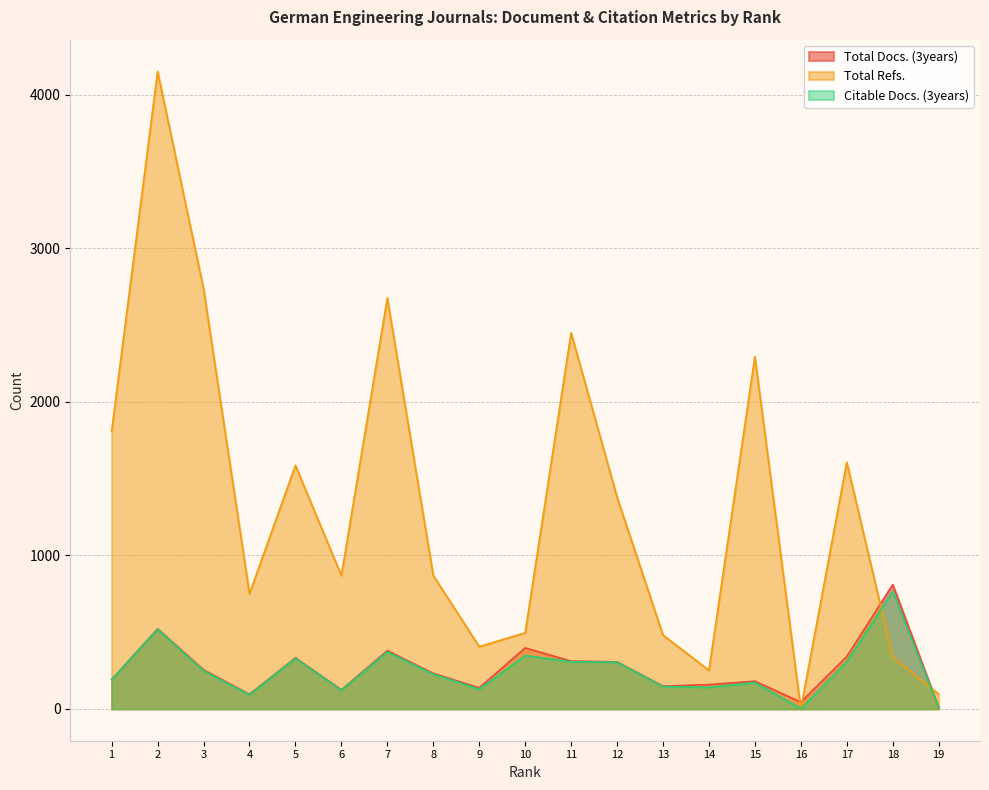

The Total Refs. series shows 4363 at 3. True or false?

False